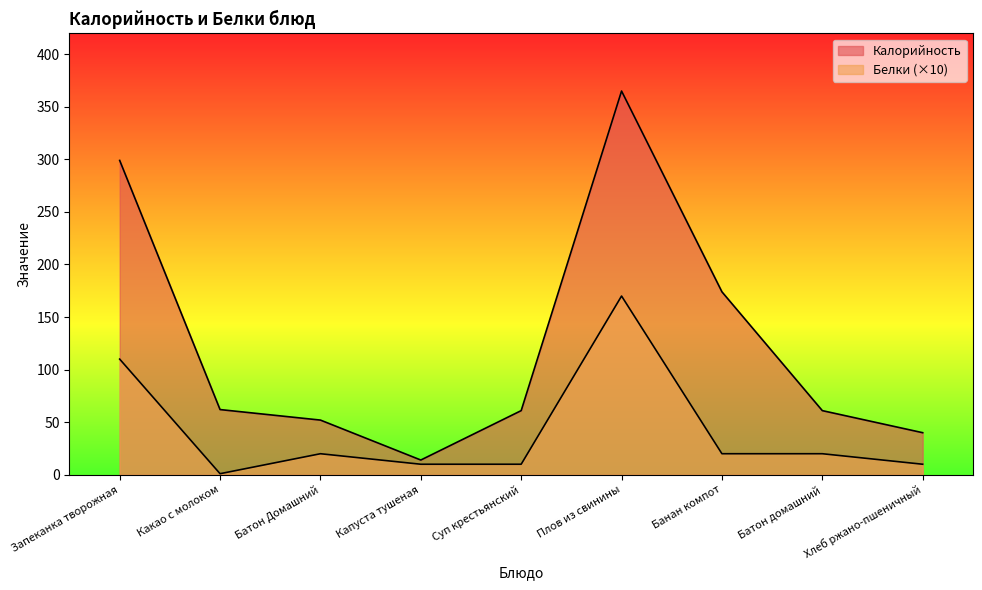

Reading right to left, extract all data points from this chart.

Калорийность: Хлеб ржано-пшеничный=40	Батон домашний=61	Банан компот=174	Плов из свинины=365	Суп крестьянский=61	Капуста тушеная=14	Батон Домашний=52	Какао с молоком=62	Запеканка творожная=299
Белки: Хлеб ржано-пшеничный=10	Батон домашний=20	Банан компот=20	Плов из свинины=170	Суп крестьянский=10	Капуста тушеная=10	Батон Домашний=20	Какао с молоком=1	Запеканка творожная=110